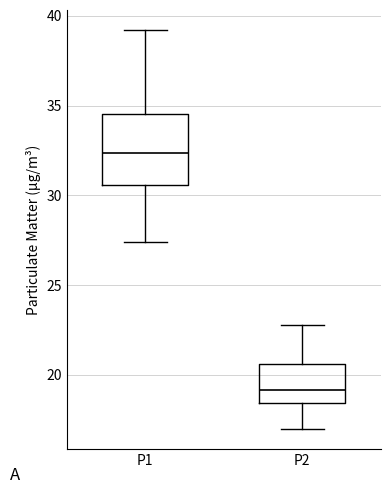

Reading left to right, transcribe this box plot: for each box, give where its median line is, the range the box spans, and where its two whiskers end, as read against the y-axis. The values are not printed on the chart, so give them approximately, as read against the axis.

P1: median 32.5, box 30.5 to 34.5, whiskers 27.5 to 39.0
P2: median 19.0, box 18.5 to 20.5, whiskers 17.0 to 23.0